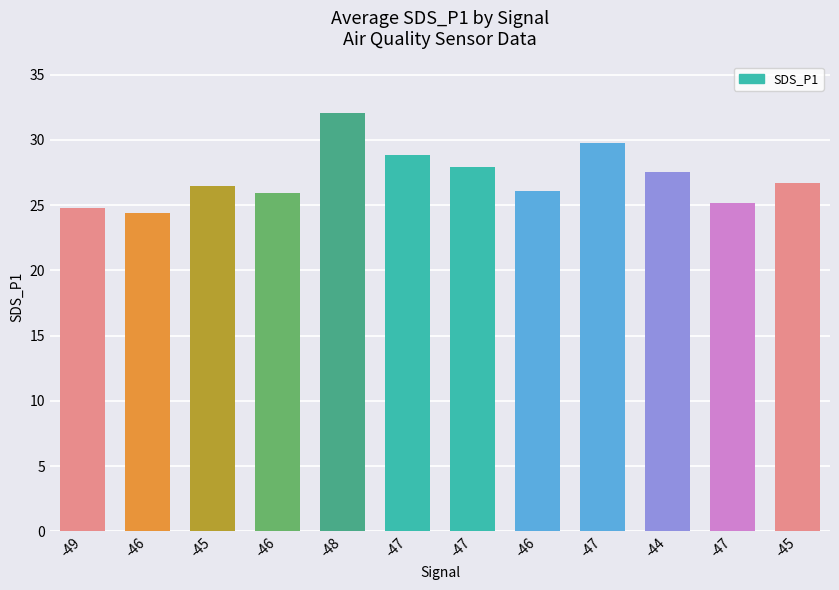

What is the value of the 5th bar from the left?

32.0